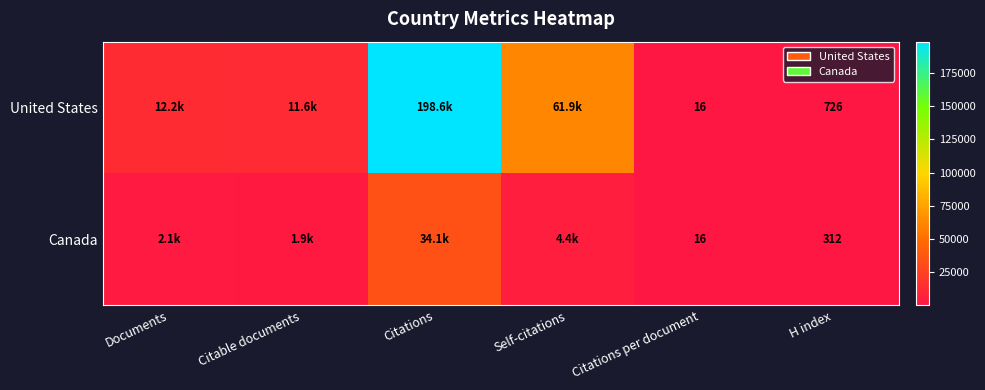

The value of United States at H index is 427. True or false?

False